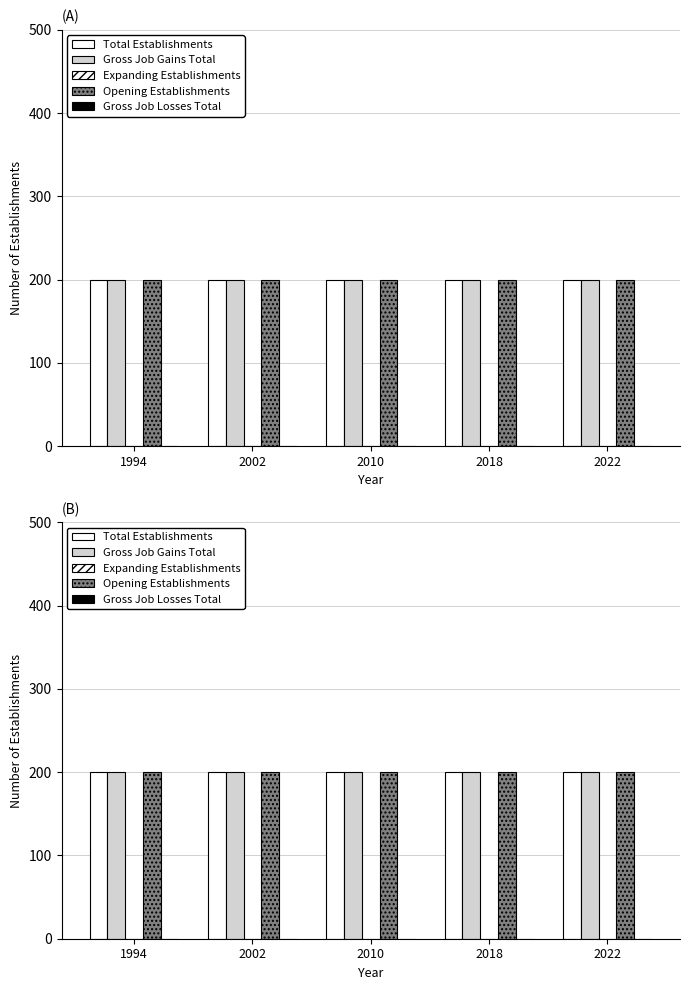

Does the chart contain any negative values?

No